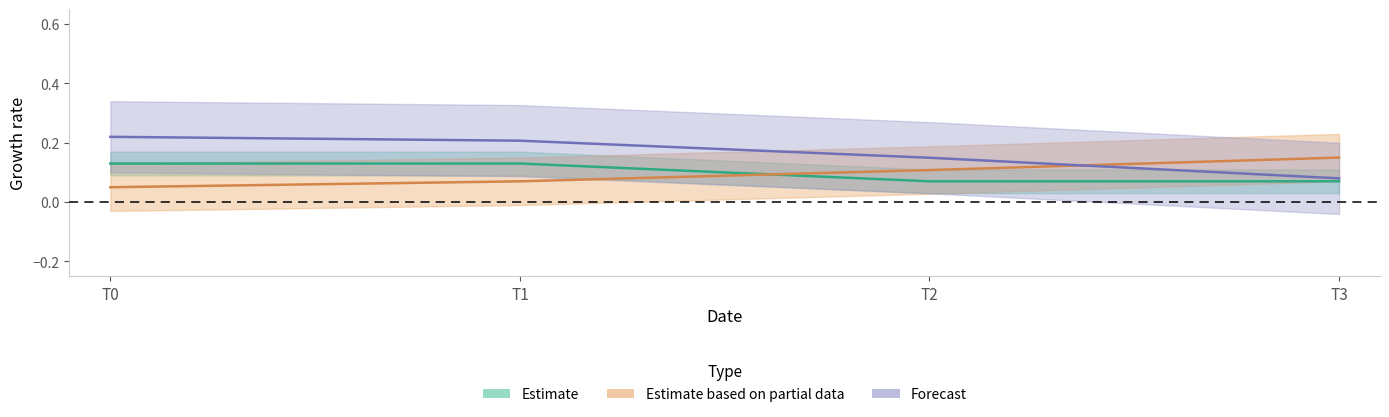

Is it true that col_1 equals 0.1 at T3?

False